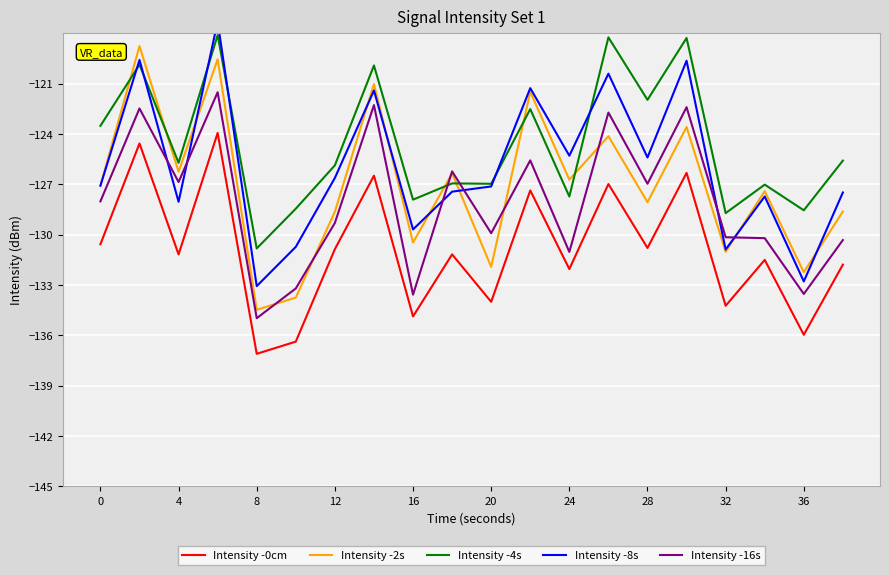

What is the greatest value displayed?

-117.3